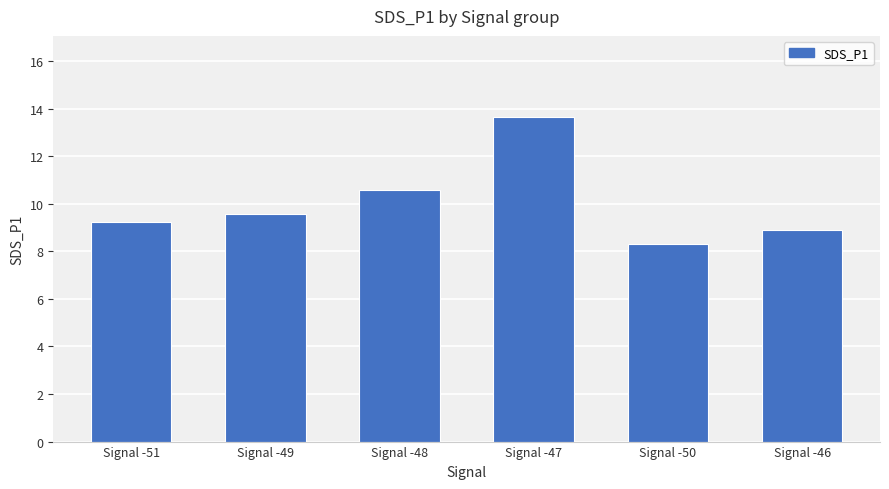

What is the average value?

10.0